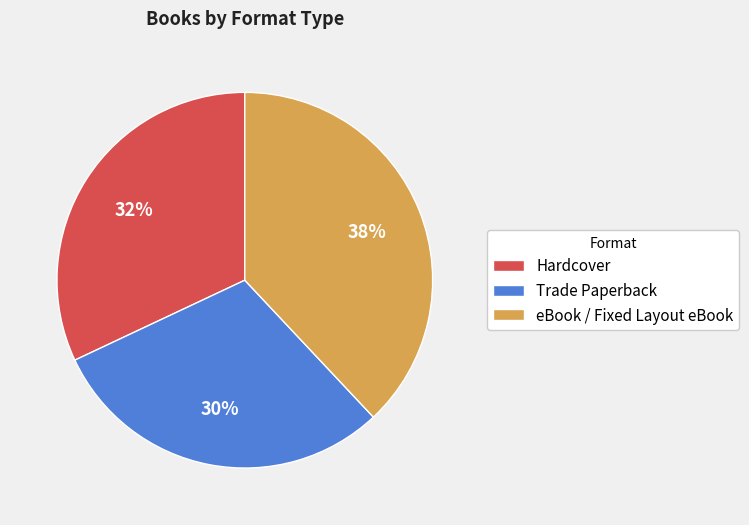

Does any single category account for the majority?

No